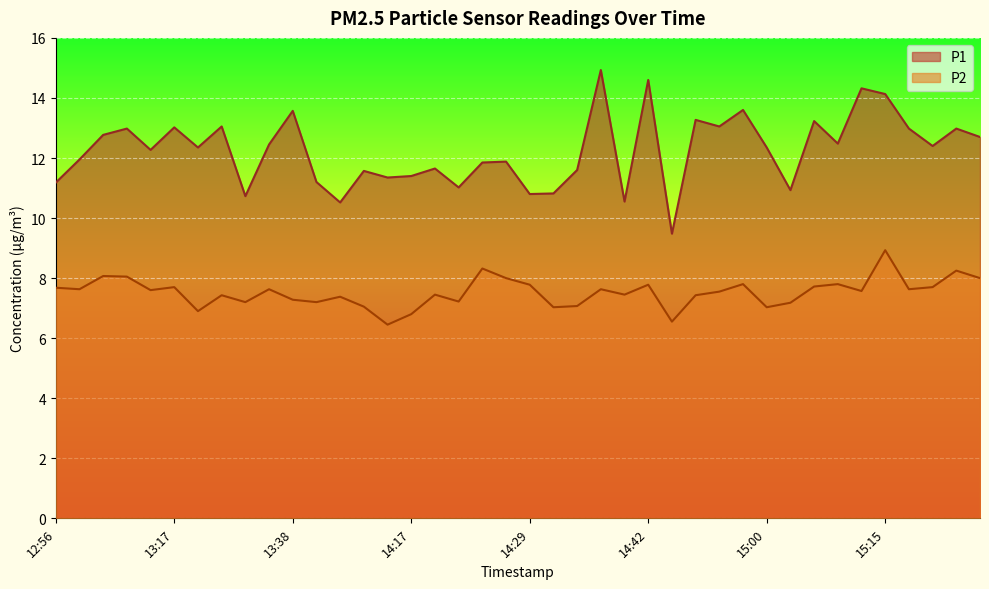

How many values in the P1 series exceed 12?

22